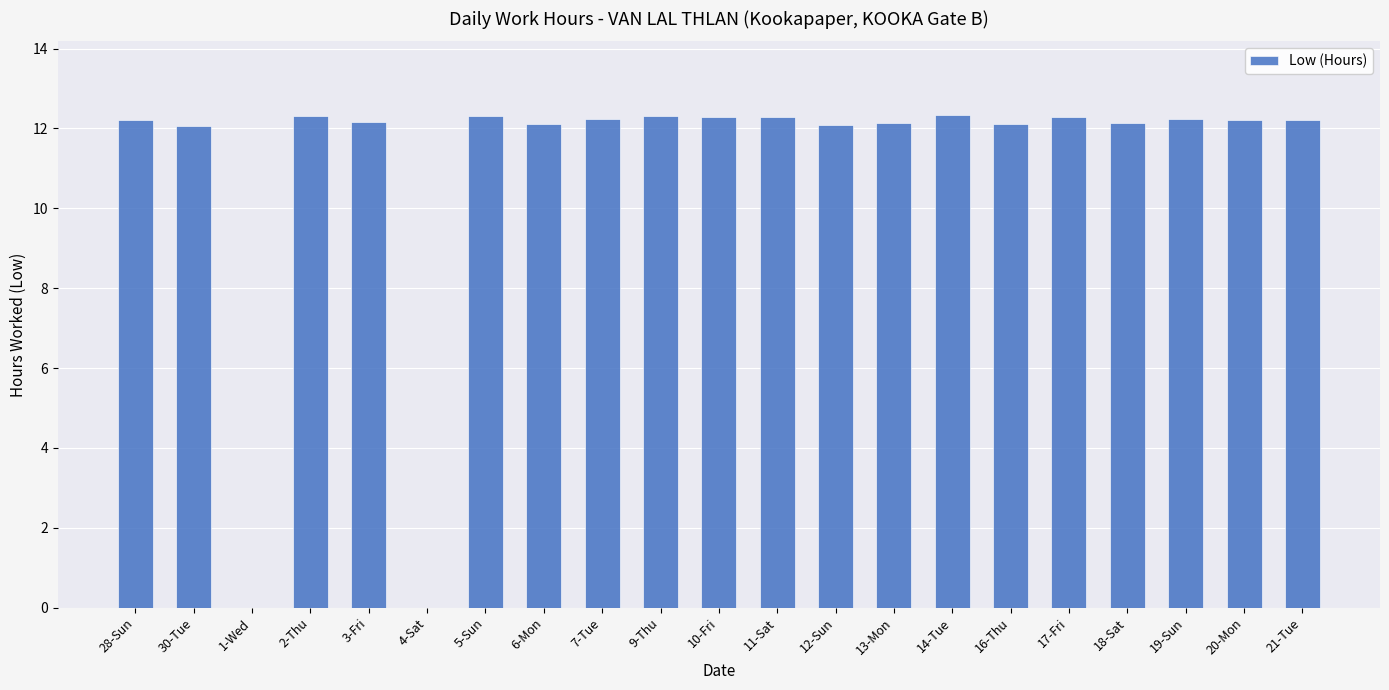

What is the ratio of the value at 12-Sun to the value at 3-Fri?

1.0